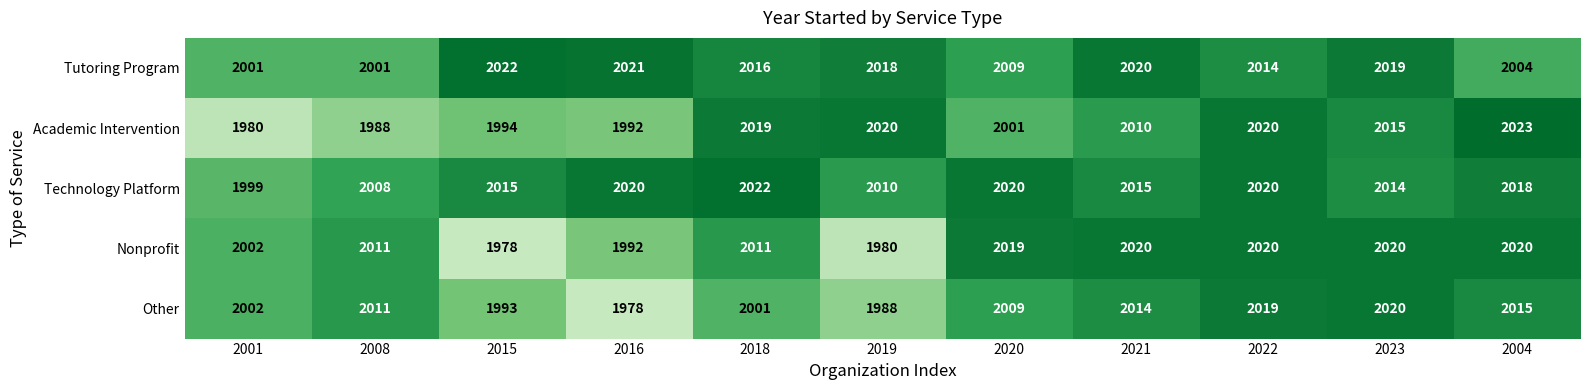

What is the sum of all Nonprofit values?

22073